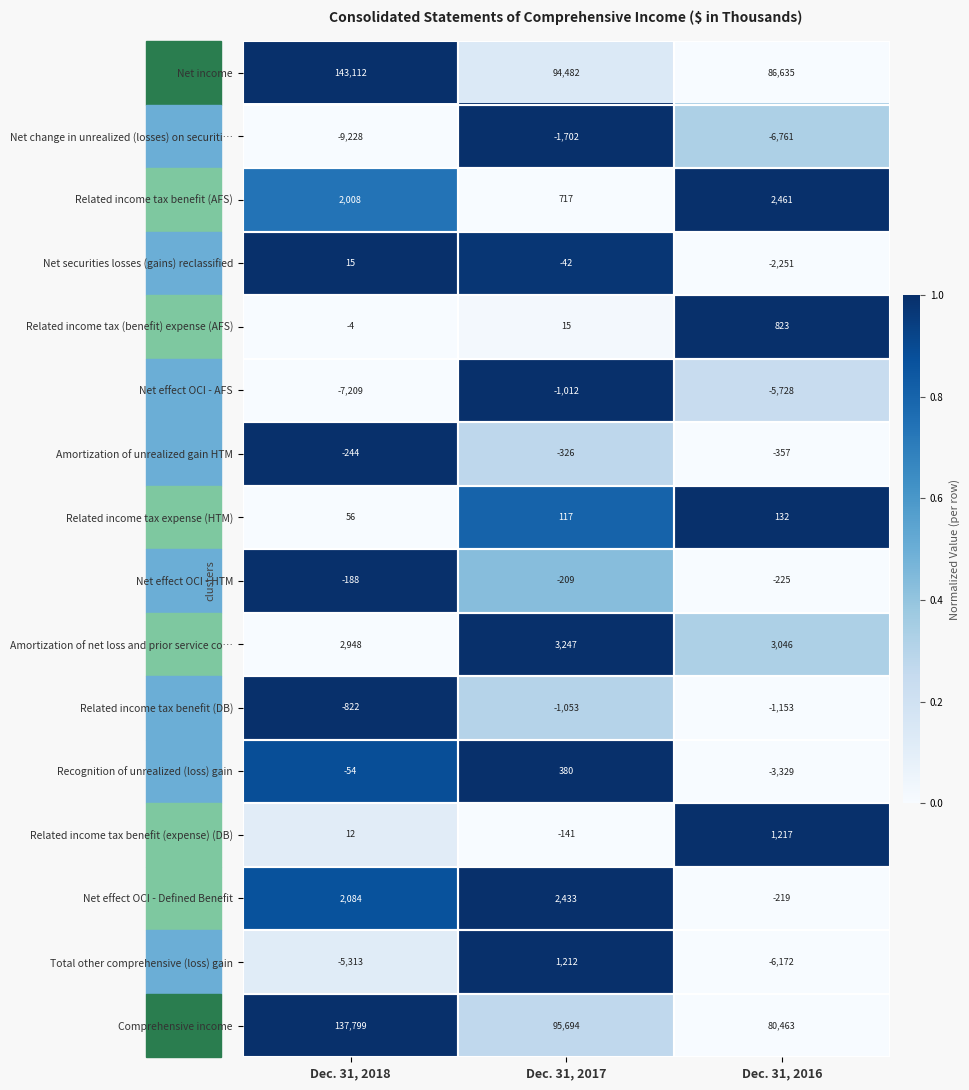

Count the Related income tax benefit (DB) values in the range -1153 to -822.

3